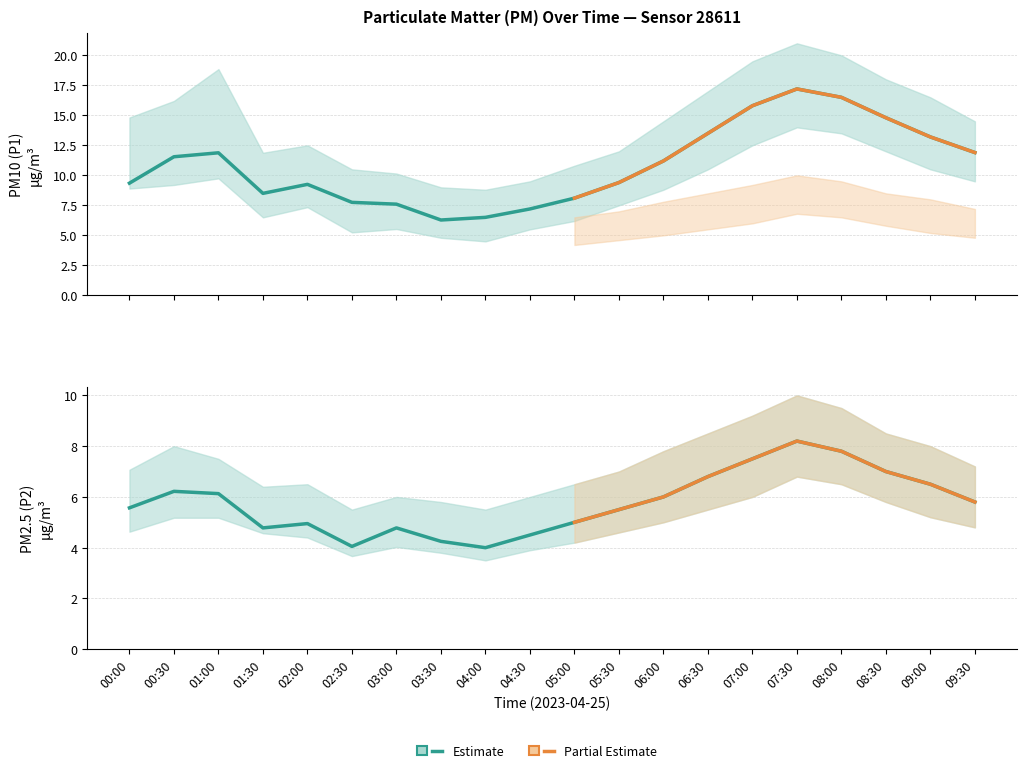

What is the label of the 1st point from the right?

09:30